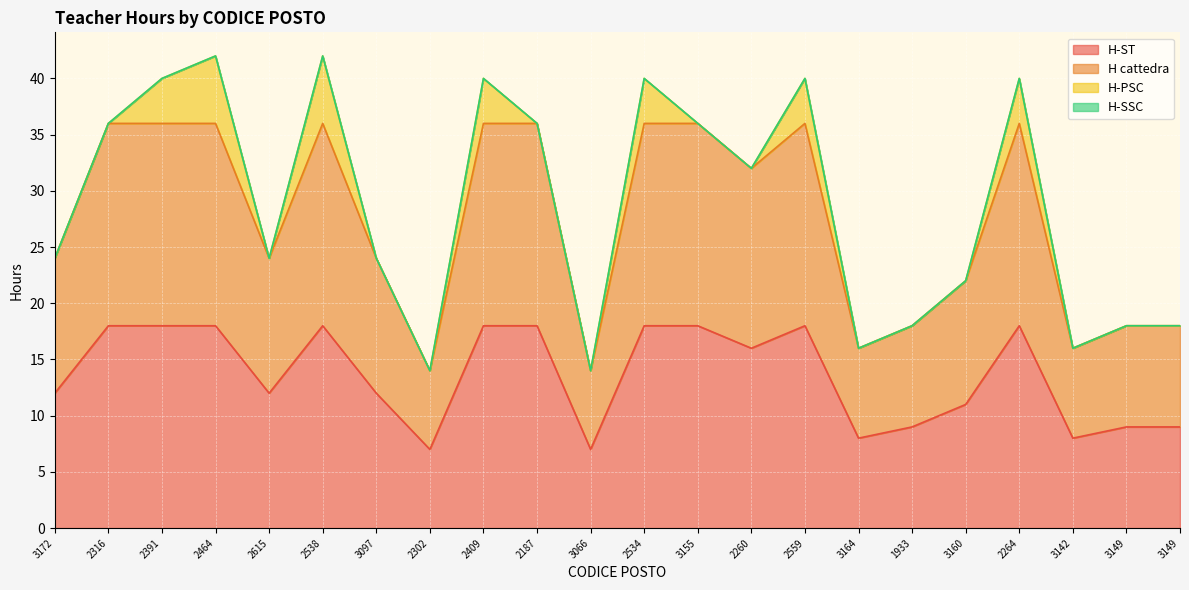

What is the minimum value shown in the chart?

7